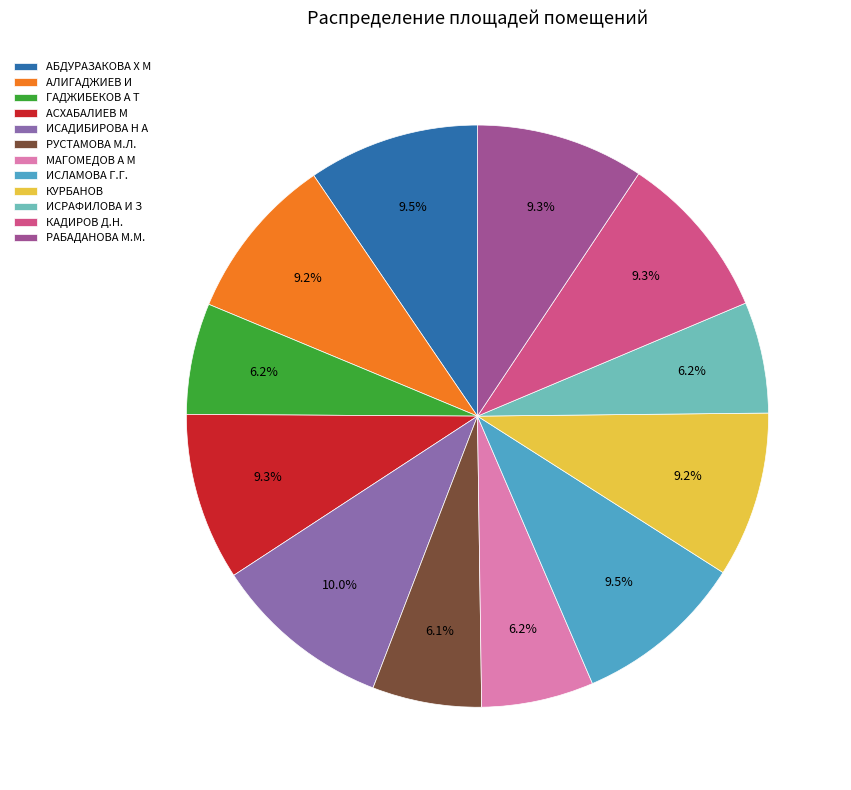

Does КУРБАНОВ account for over 50% of the chart?

No